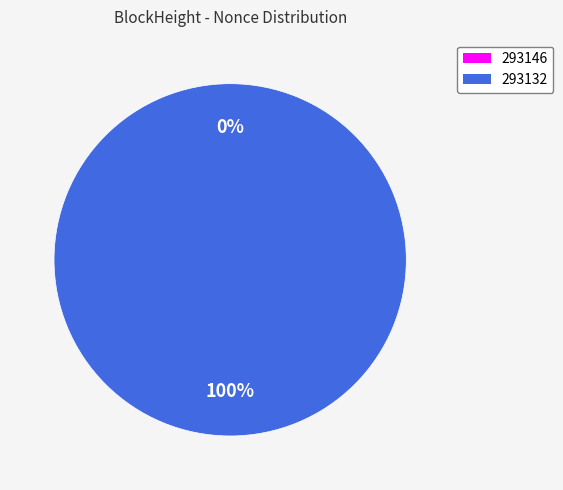

Between 293132 and 293146, which is larger?

293132